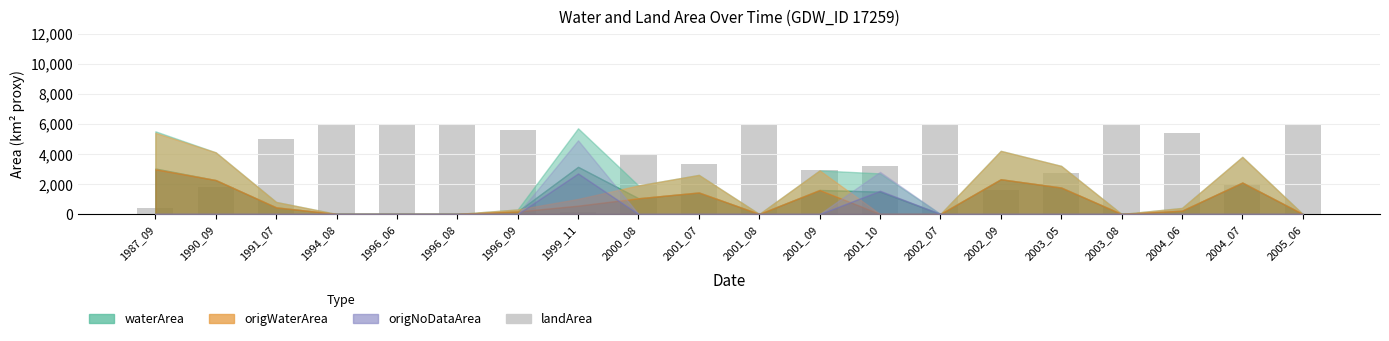

What is the difference between the second highest and second lowest values?

5500.0